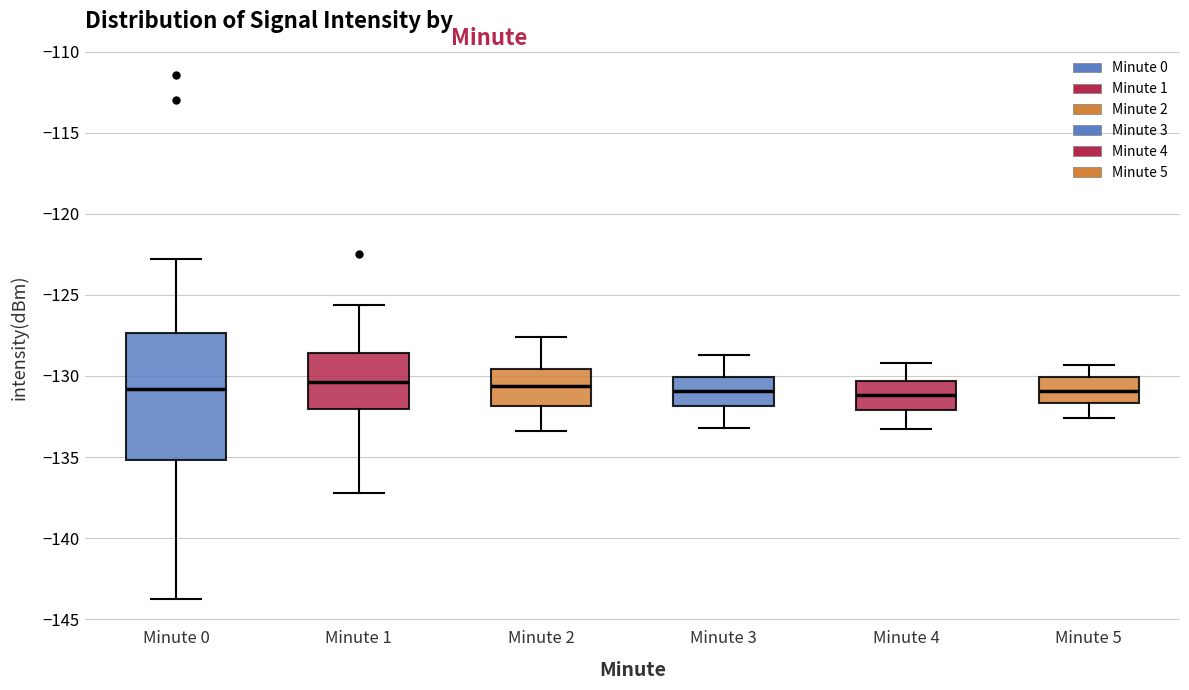

Where does the lower whisker of the box for Minute 1 end on the y-axis? The values are not printed on the chart, so give them approximately, as read against the axis.

-137.0